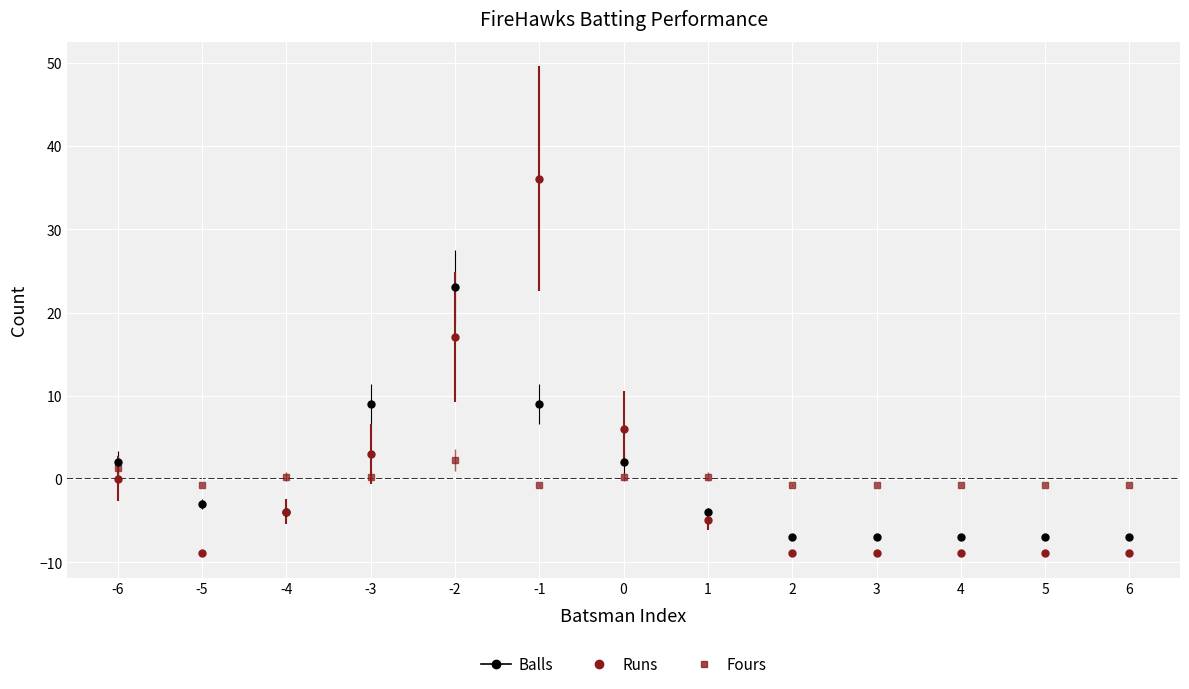

How many values in Balls are above zero?

5